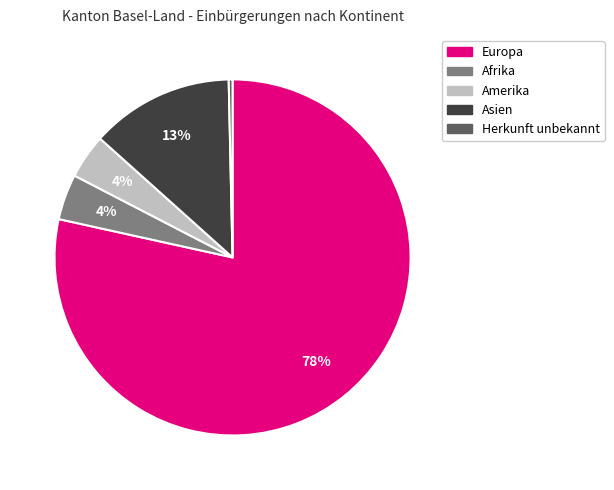

Is there a majority slice in this chart?

Yes